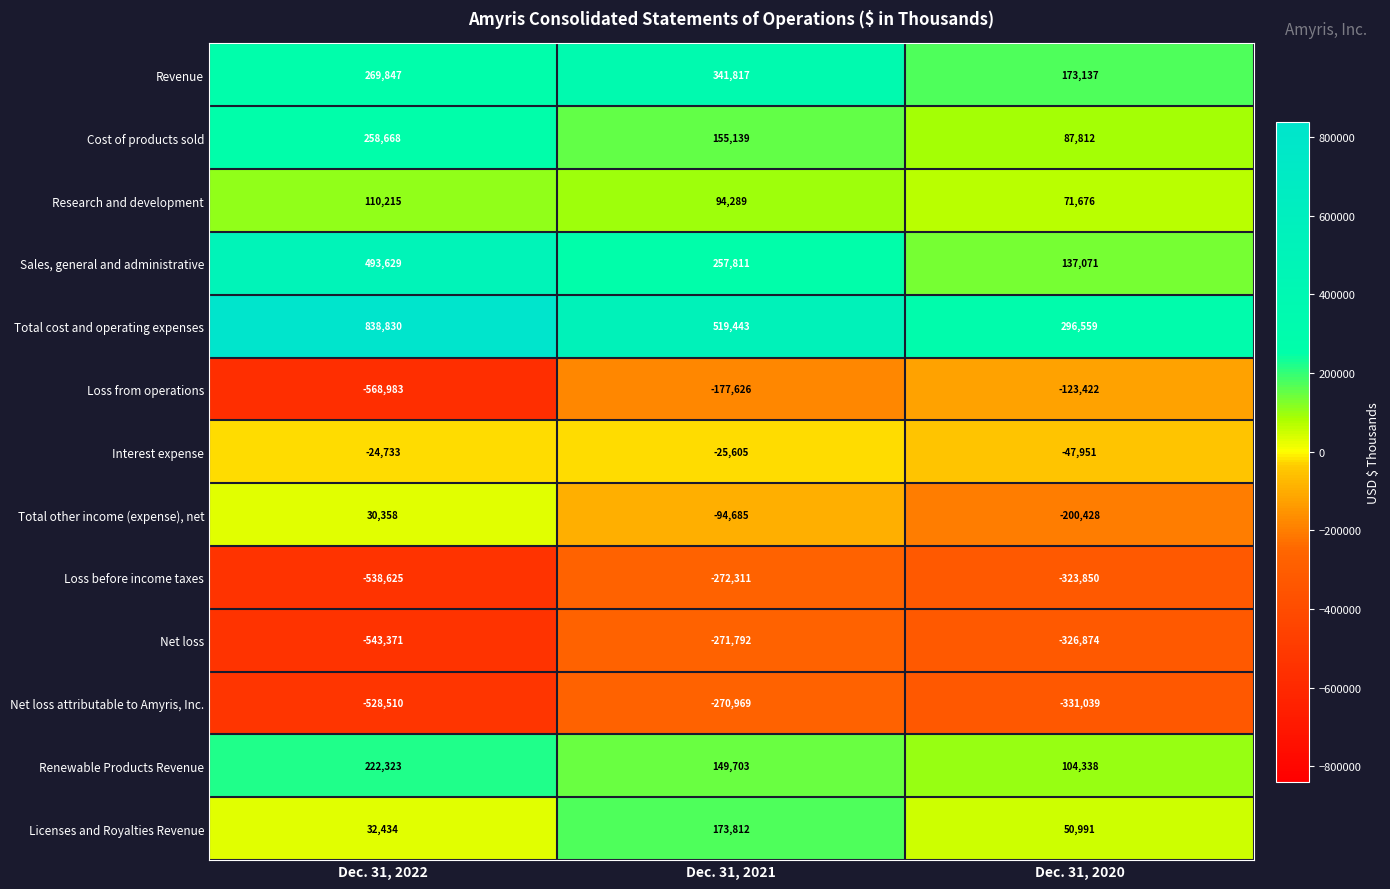

What is the total value across all series at Dec. 31, 2021?

579026